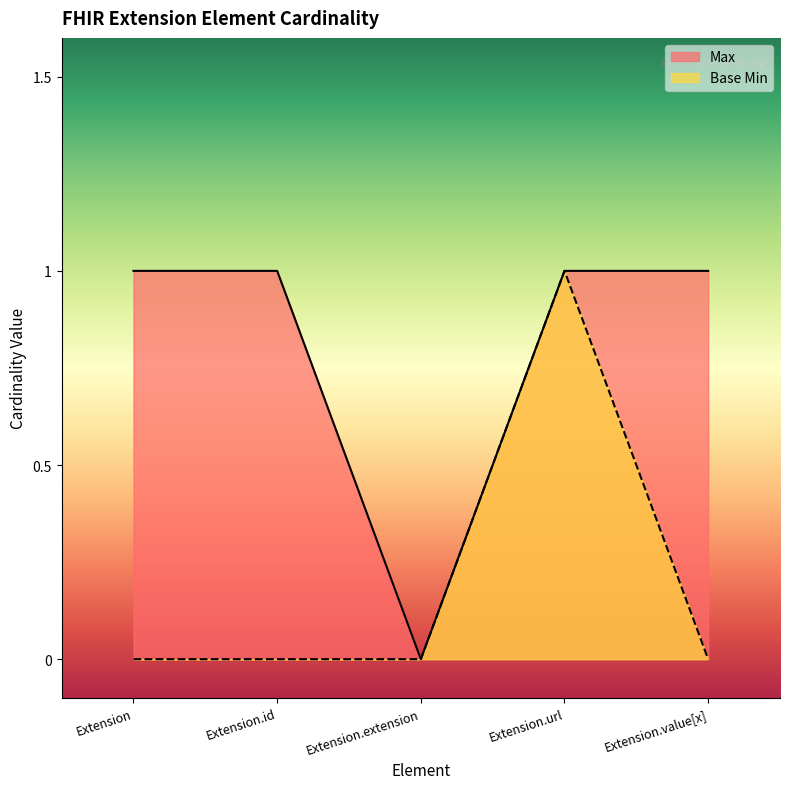

At which label is Max closest to 0?

Extension.extension